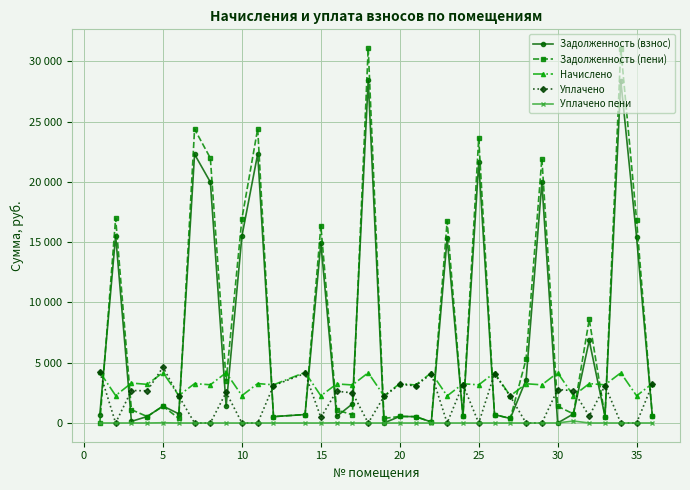

How many times do Начислено and Задолженность (пени) cross each other?

20